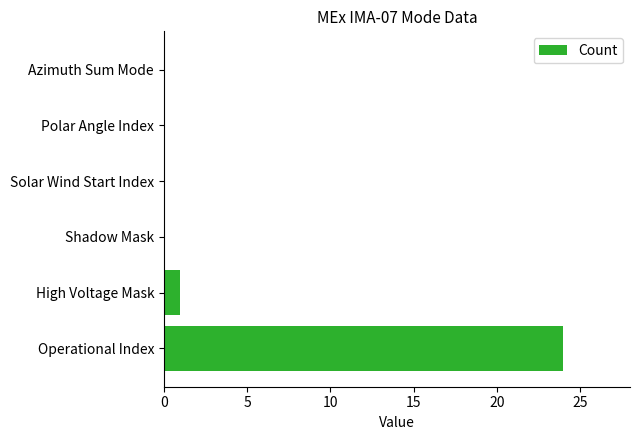

What is the maximum value shown in the chart?

24